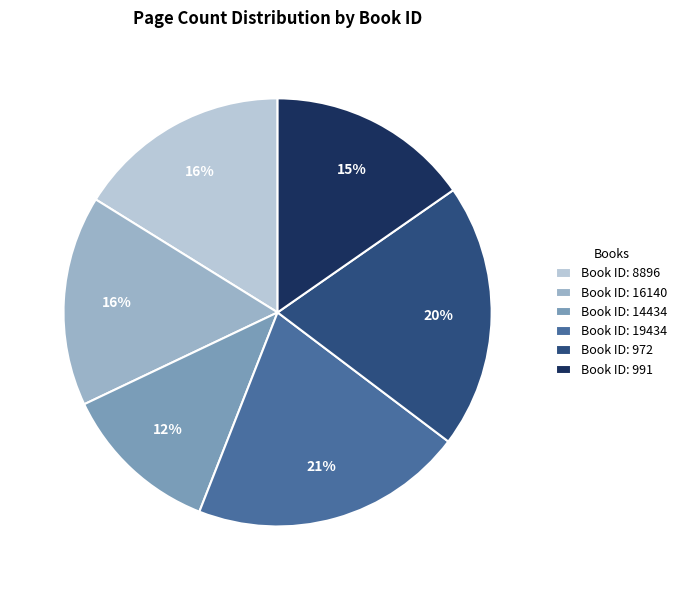

Is there any slice that represents more than half of the pie?

No